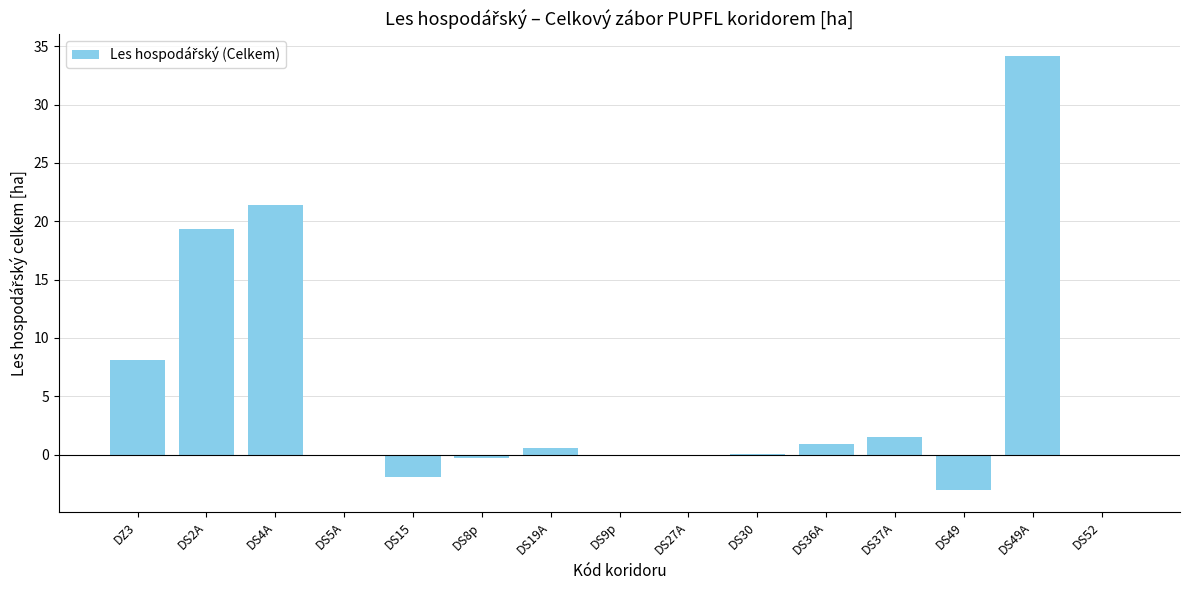

Where is the data nearest to the value 15?

DS2A